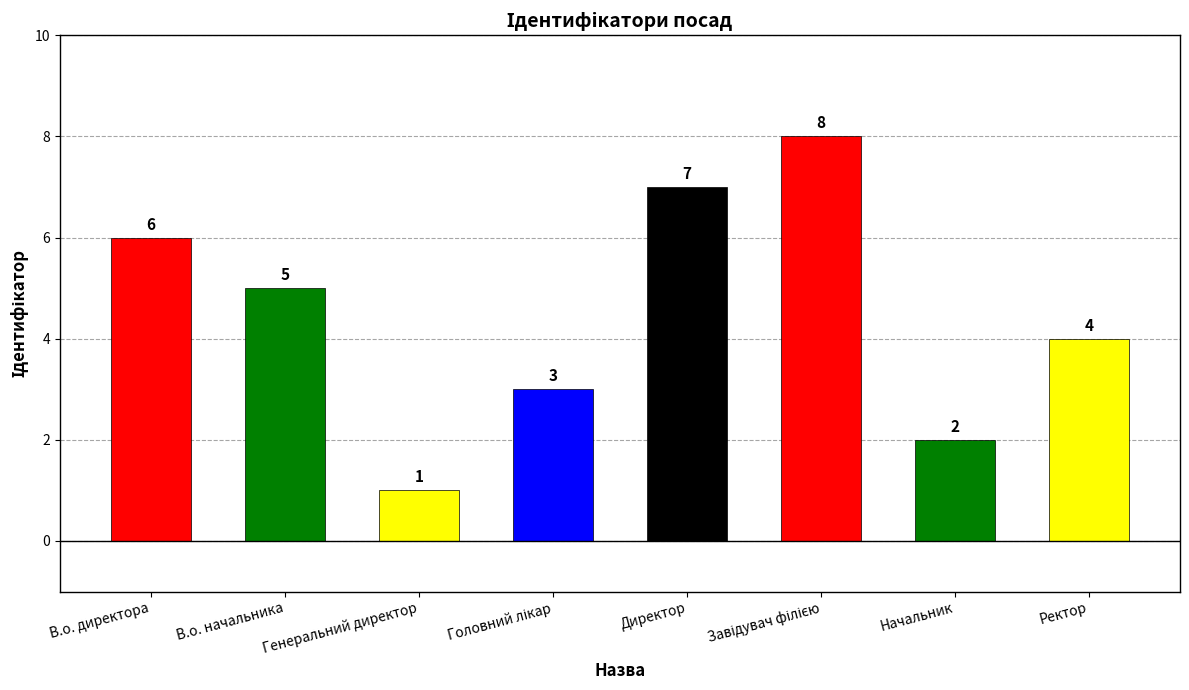

True or false: the data shows 4 at Ректор.

True